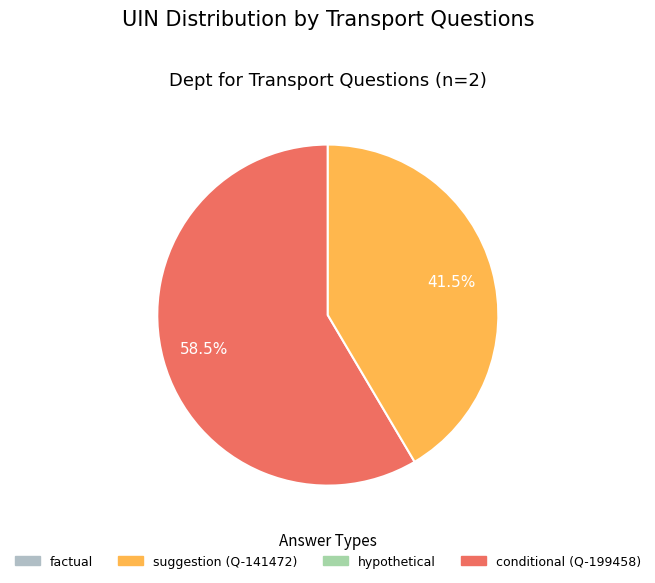

Is there a majority slice in this chart?

Yes